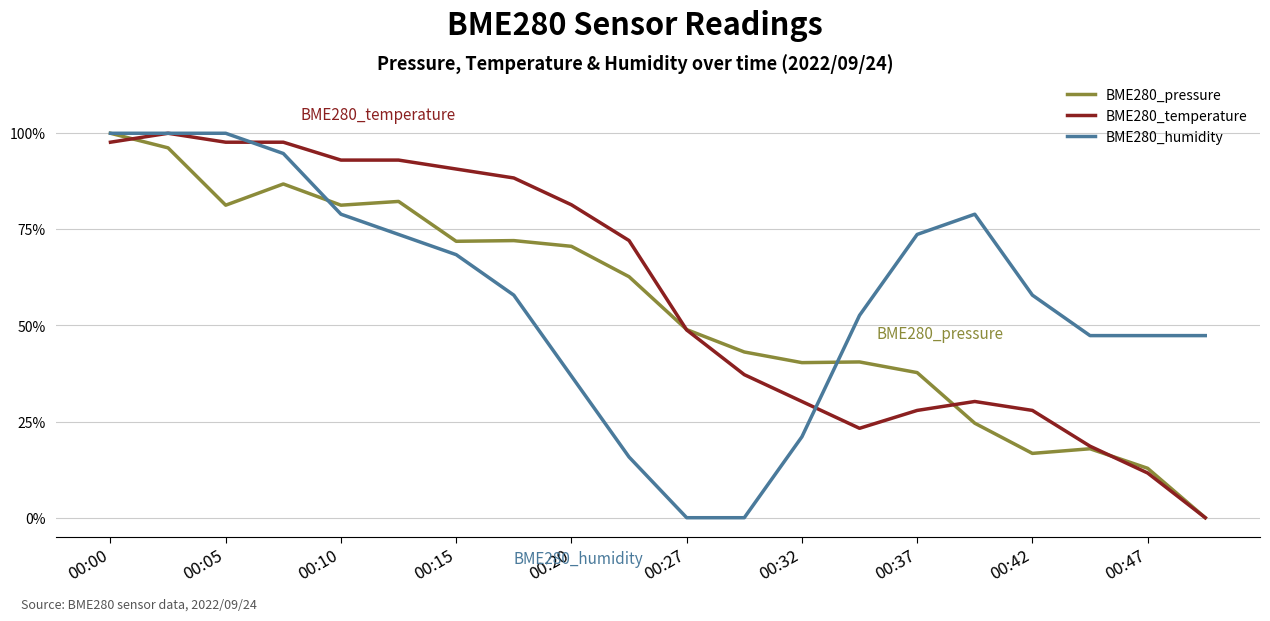

How many lines are shown in the chart?

3